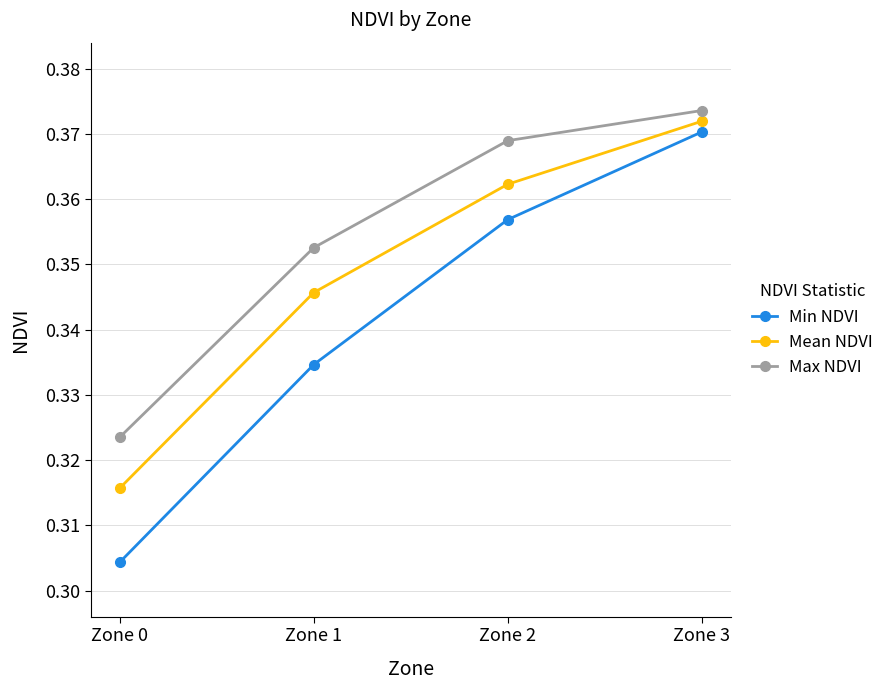

What are all the series names shown in the legend?

Min NDVI, Mean NDVI, Max NDVI